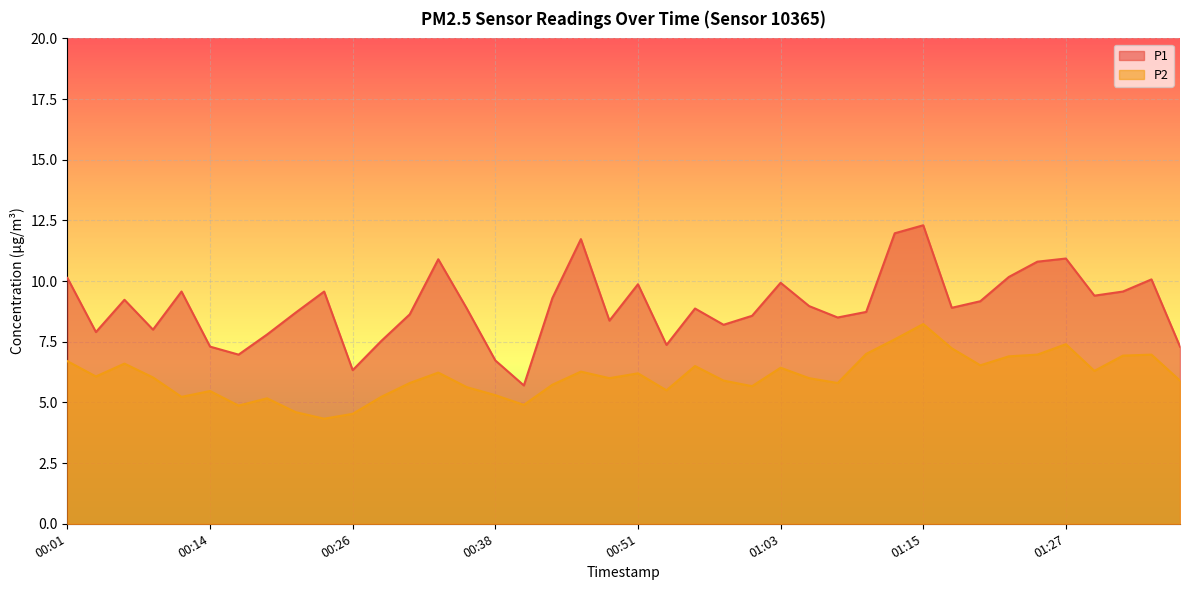

At which category does P1 reach its first local peak?

00:06